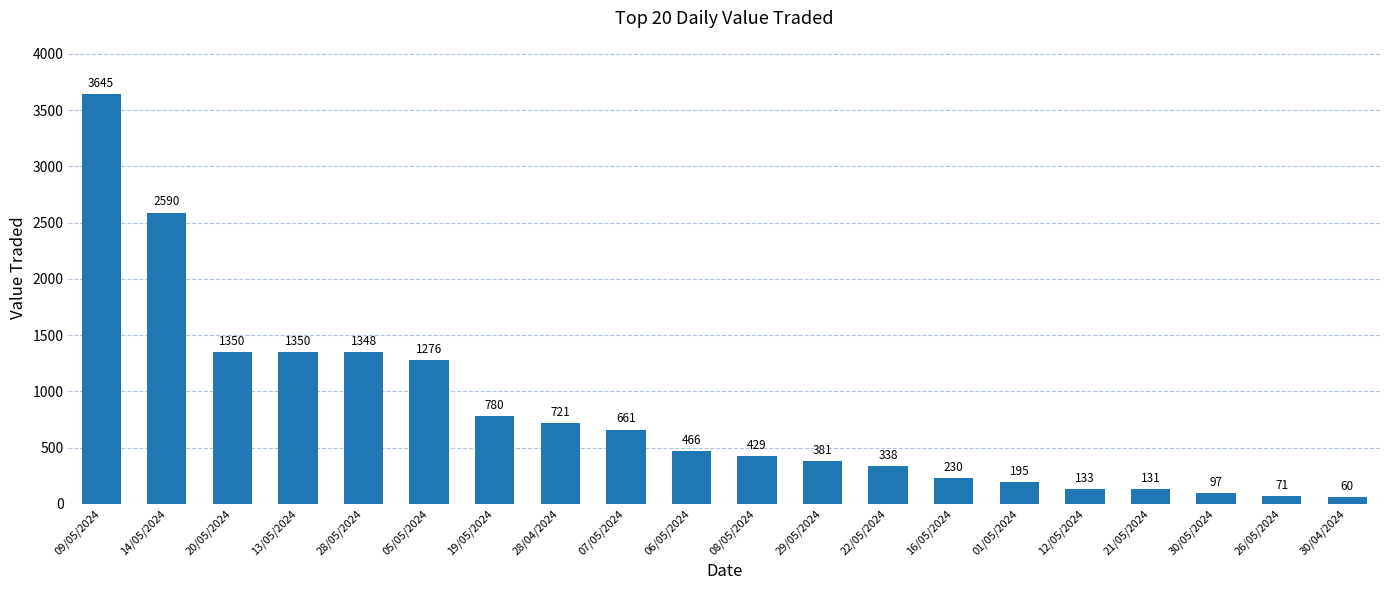

What is the maximum value shown in the chart?

3645